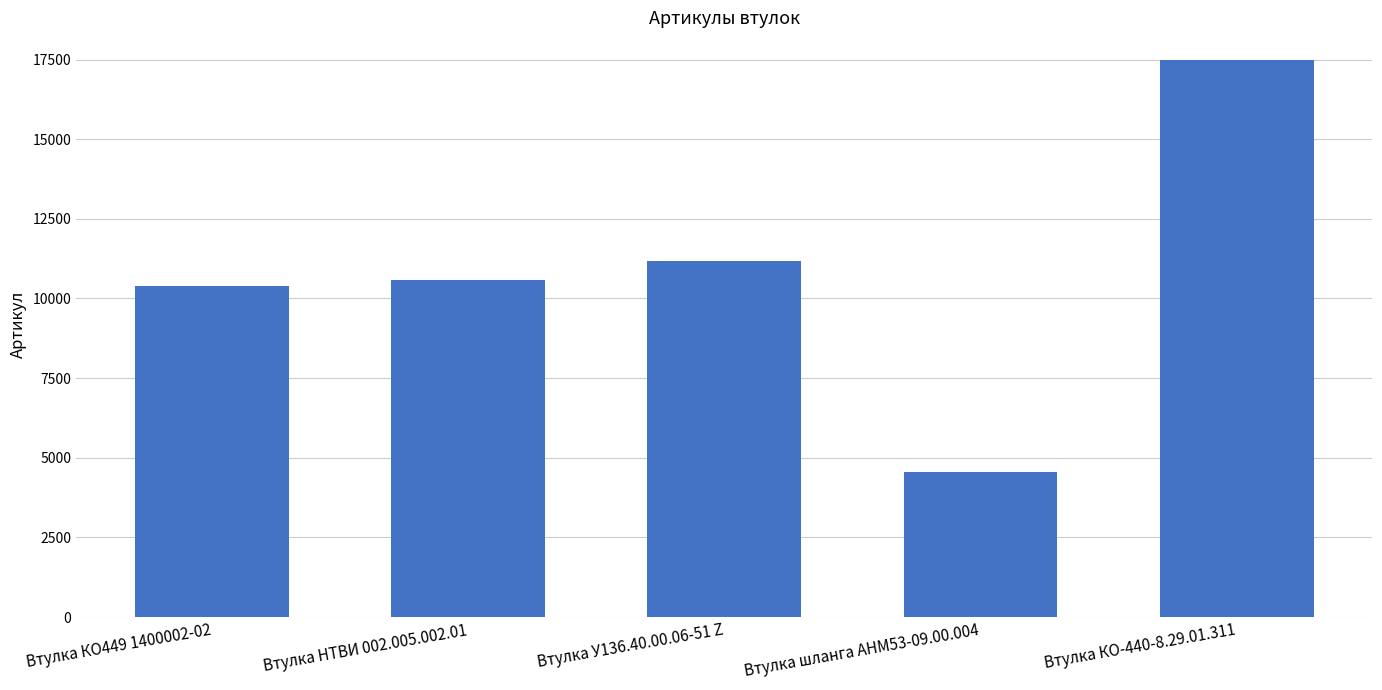

List the labels in order of value, smallest first.

Втулка шланга АНМ53-09.00.004, Втулка КО449 1400002-02, Втулка НТВИ 002.005.002.01, Втулка У136.40.00.06-51 Z, Втулка КО-440-8.29.01.311